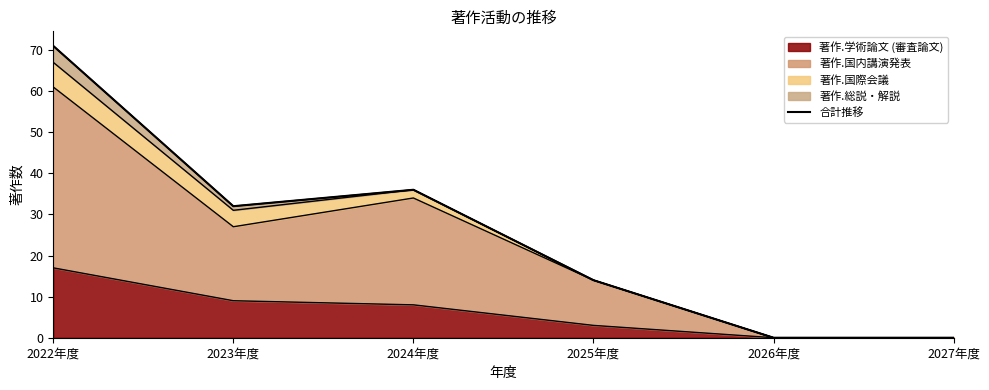

Is it true that the value at 2022年度 is 95?

False